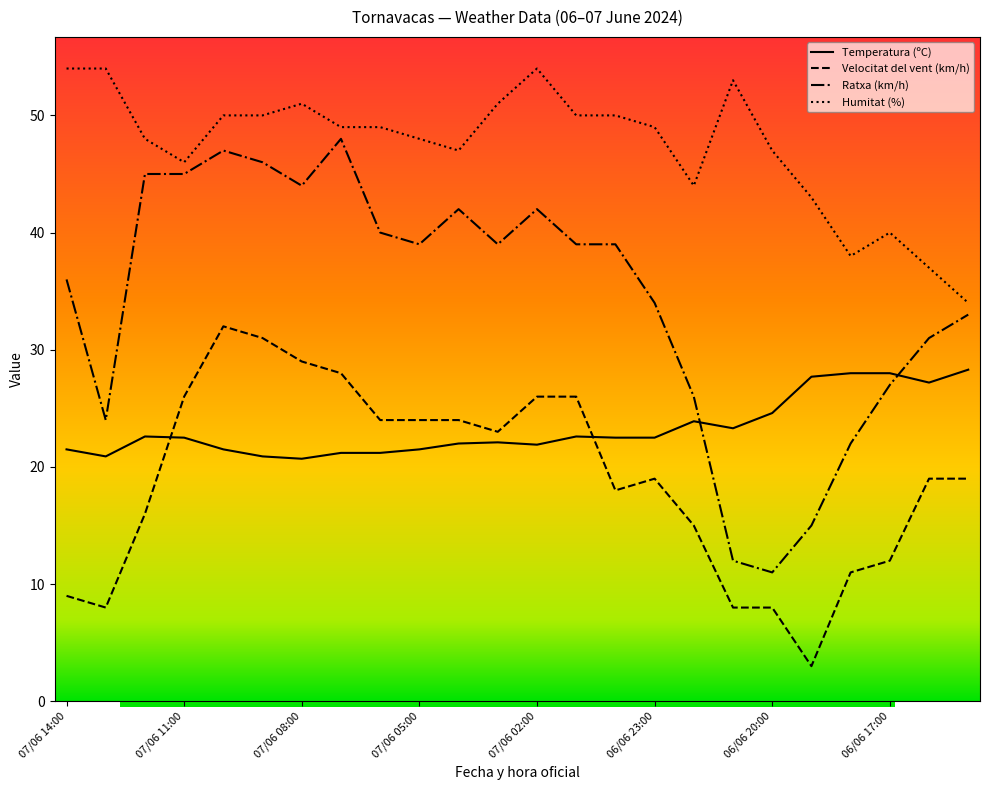

True or false: Velocitat del vent (km/h) and Humitat (%) cross at least once.

False